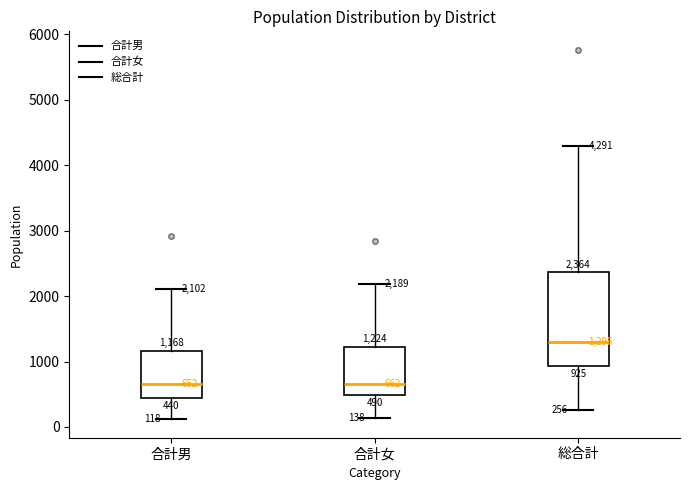

Which box is the tallest, from its lower edge to its upper edge?

総合計